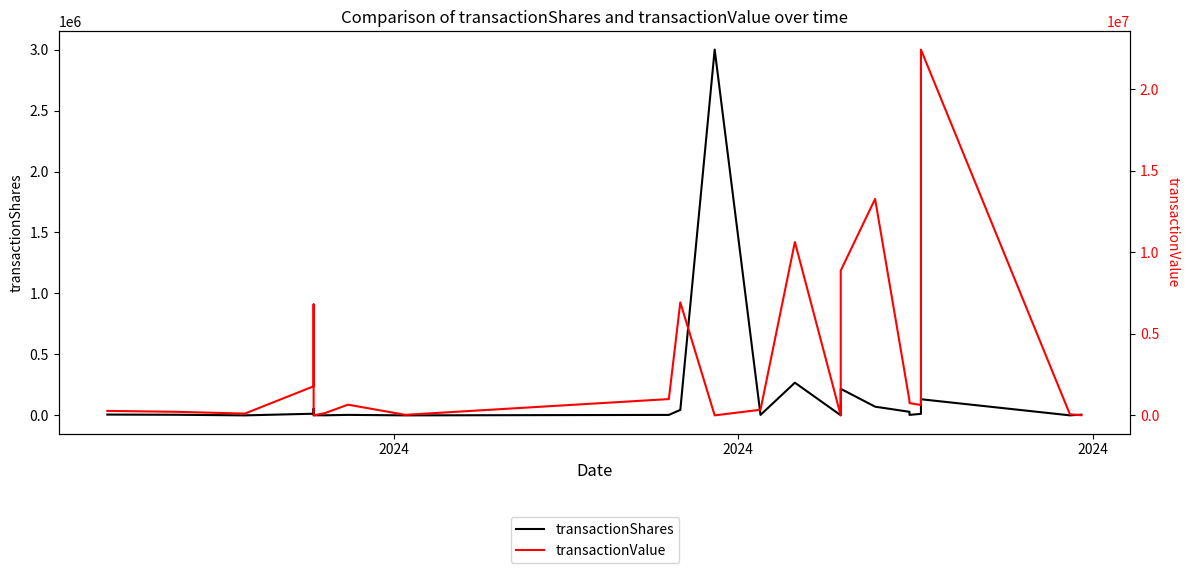

Is it true that transactionShares equals 1712 at 19?

False